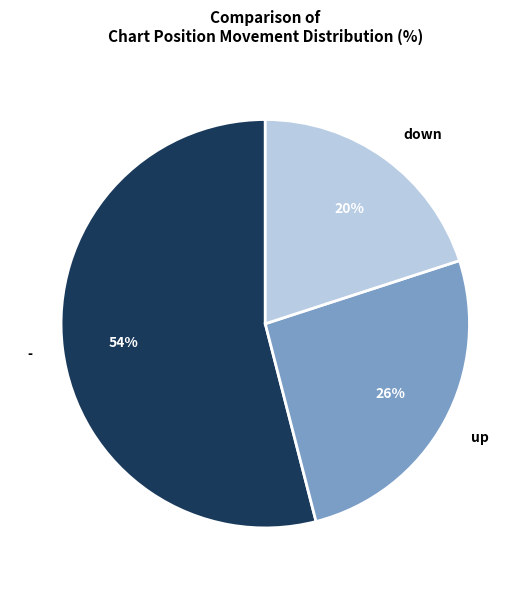

To the nearest percent, what percentage of the pie is up?

26%